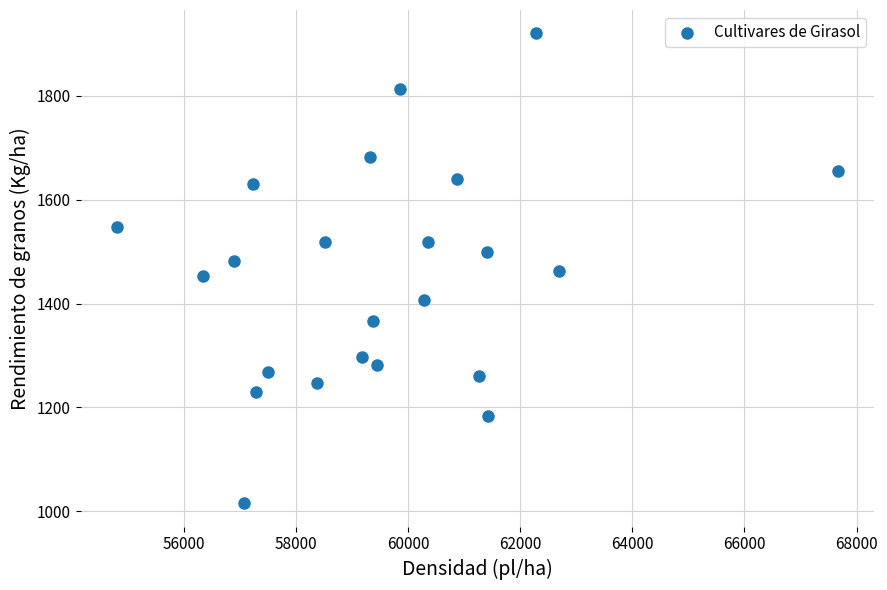

What is the range of Y values (max minus min)?

903.7